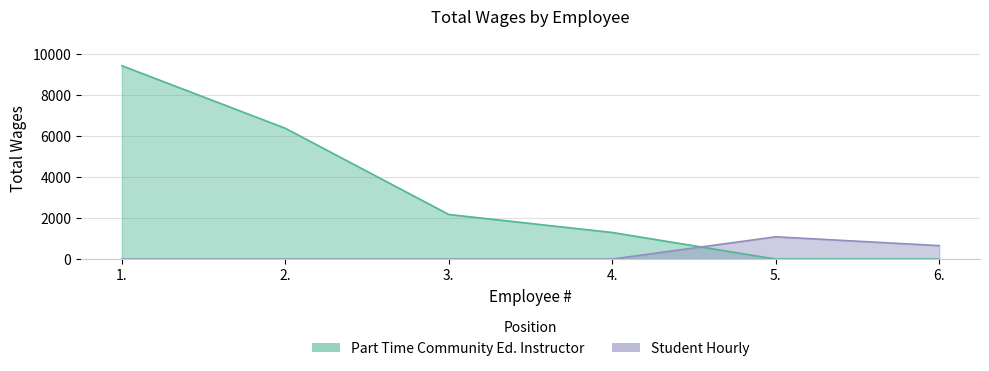

Which label corresponds to the smallest value in the chart?

5.